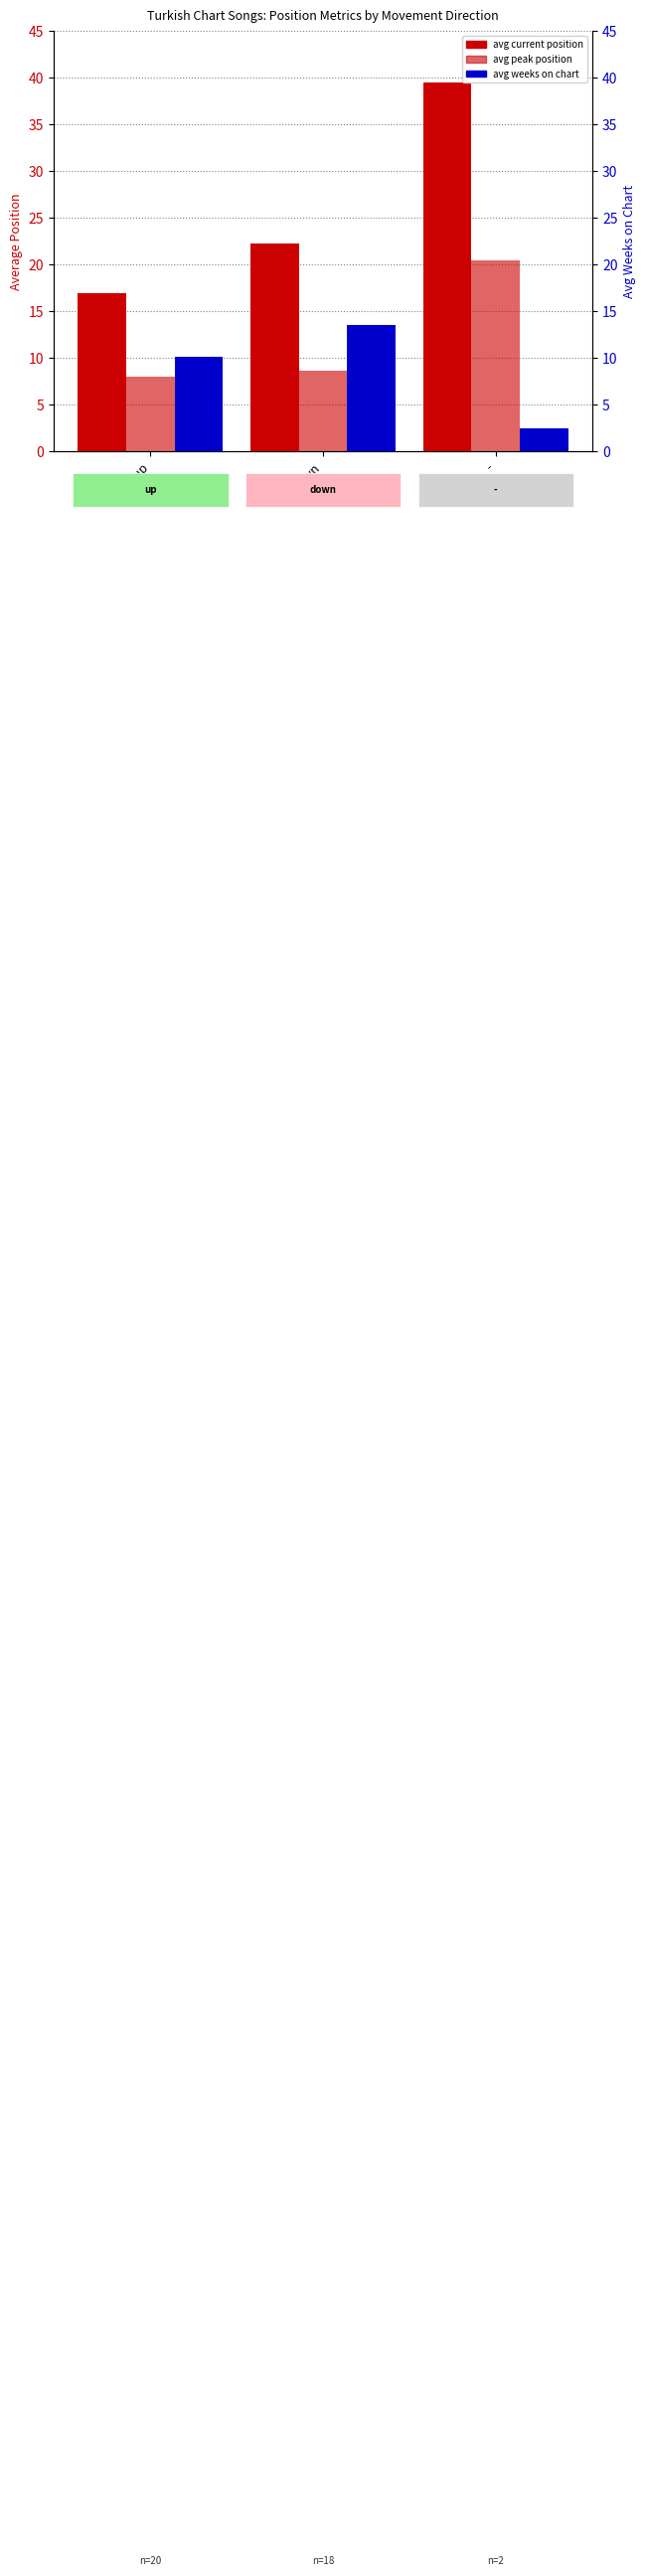

What are all the series names shown in the legend?

avg current position, avg peak position, avg weeks on chart